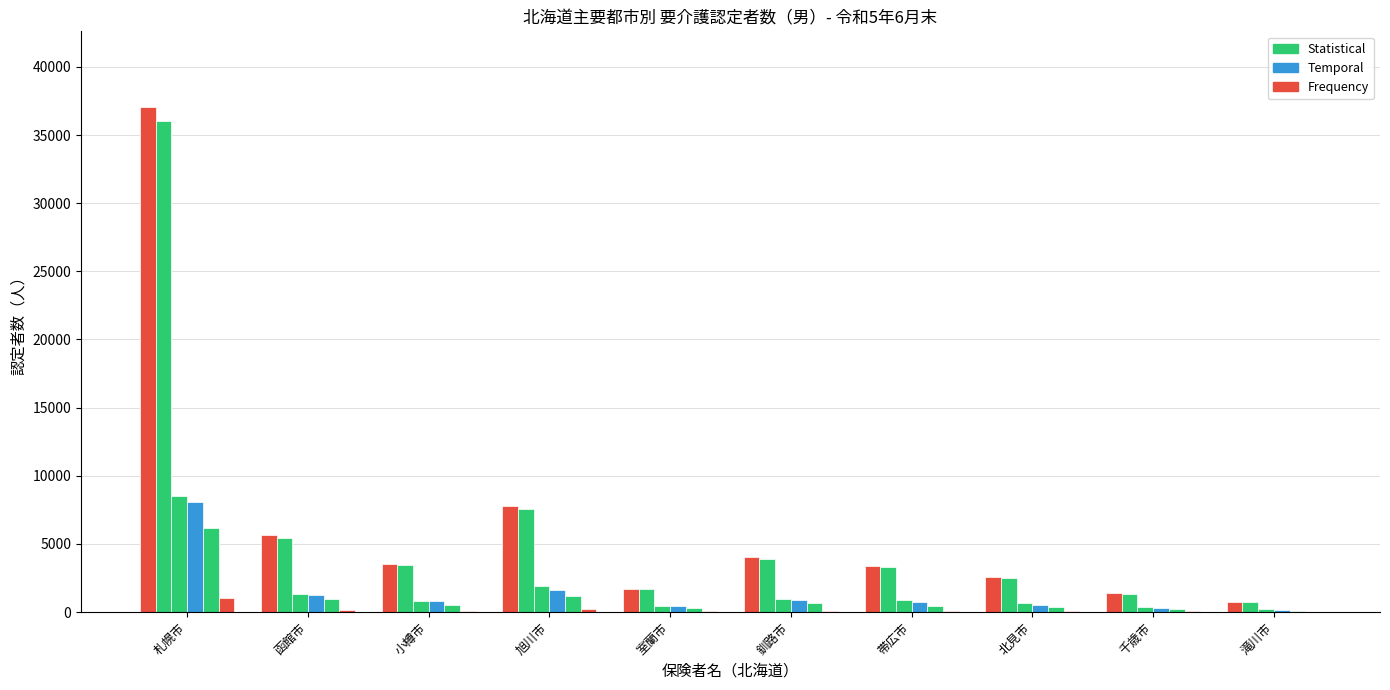

What is the total value across all series at 函館市?

14727